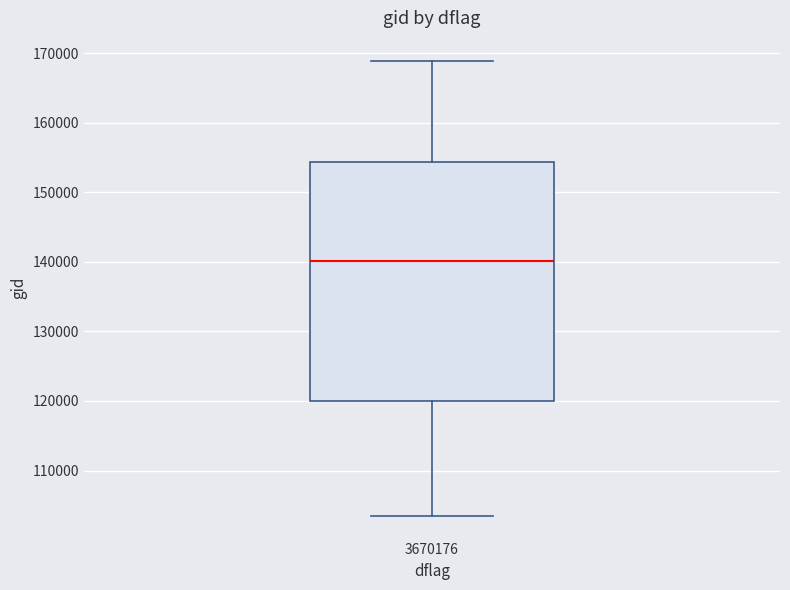

Where is the lower edge of the box at x = 3670176 on the y-axis? The values are not printed on the chart, so give them approximately, as read against the axis.

120000